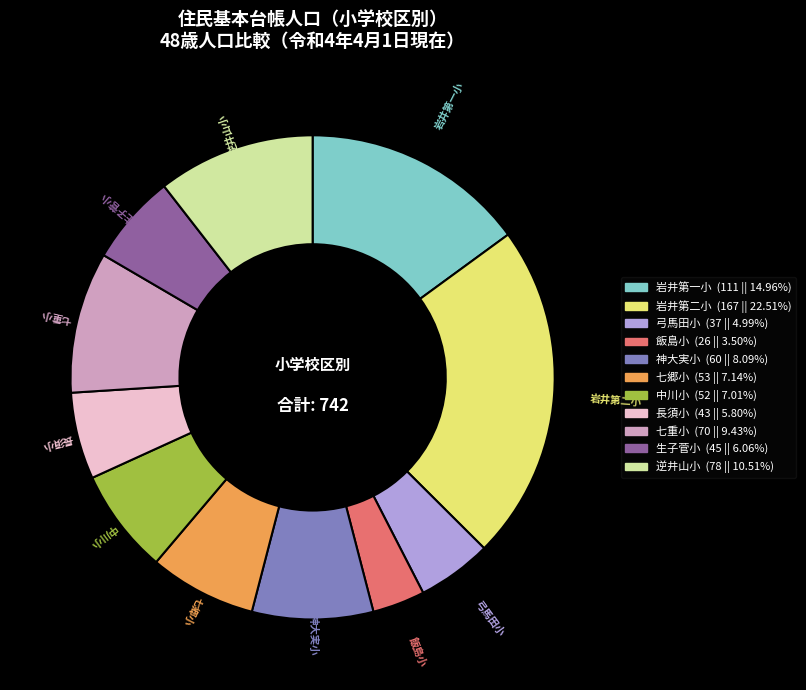

Is there any slice that represents more than half of the pie?

No